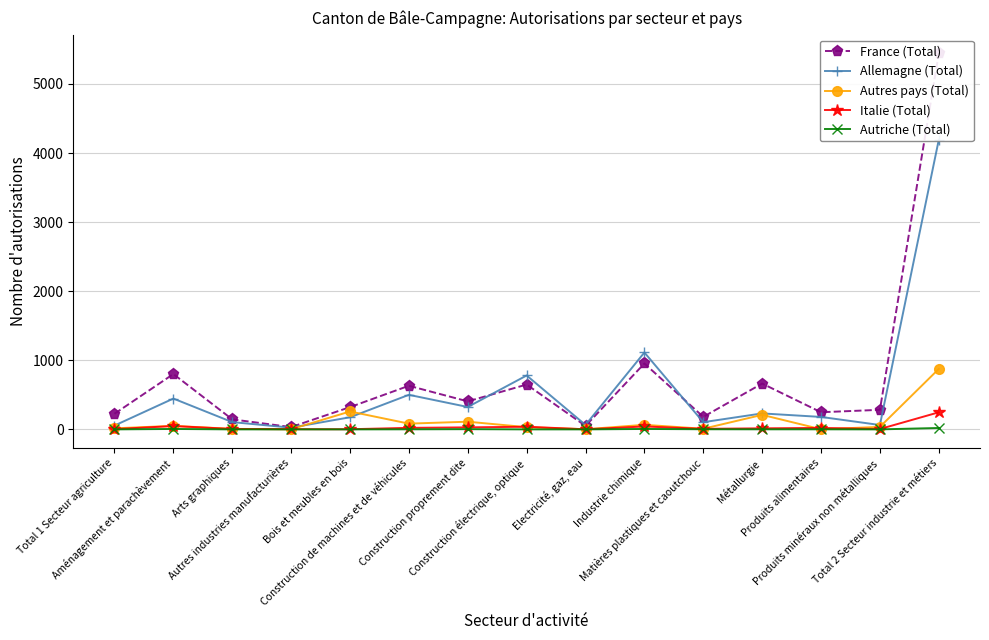

Which series has the largest total across all categories?

France (Total)